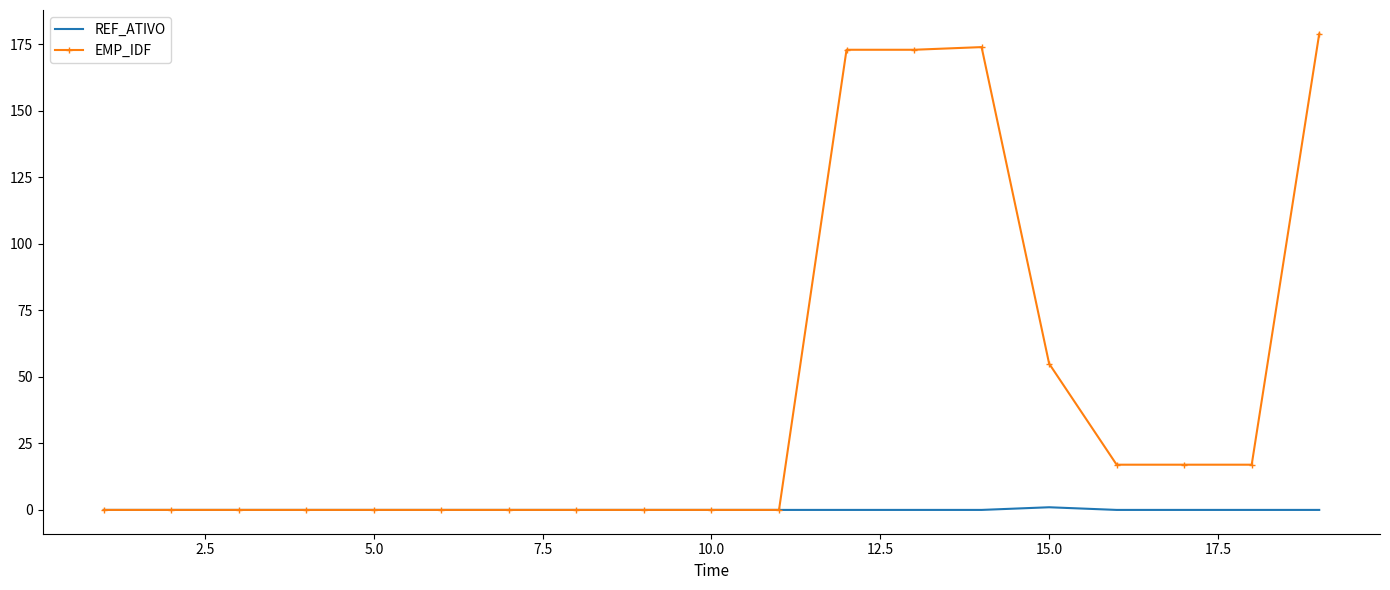

Rank the series by their maximum value, from lowest to highest.

REF_ATIVO, EMP_IDF